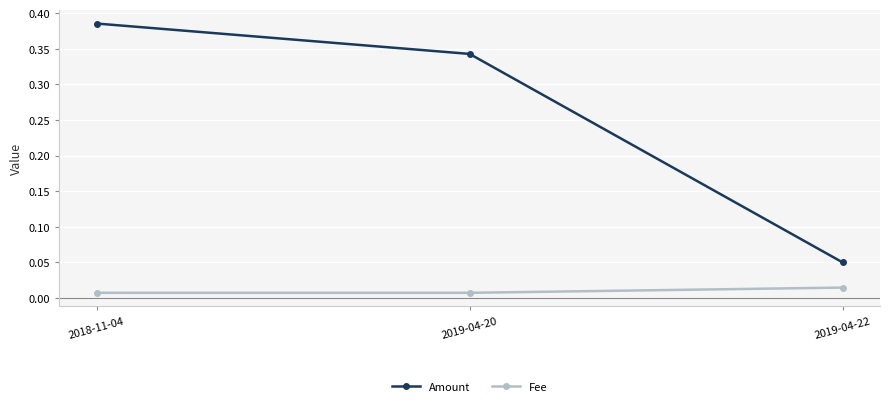

List the series in order of their overall mean, lowest first.

Fee, Amount